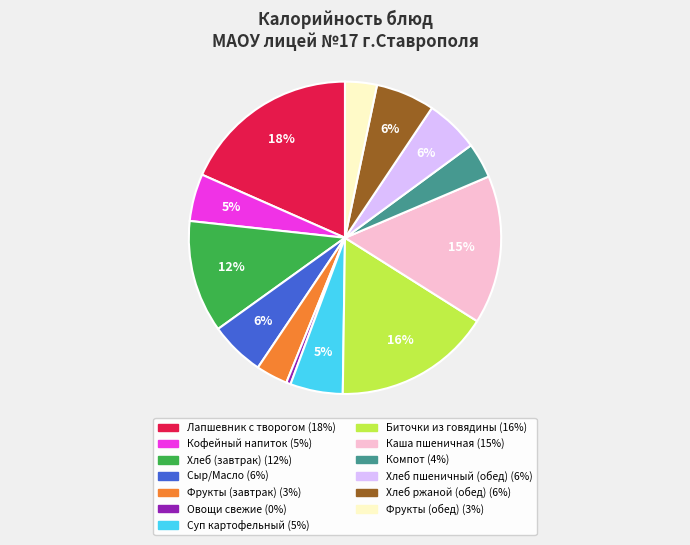

To the nearest percent, what is the average slice percentage?

8%